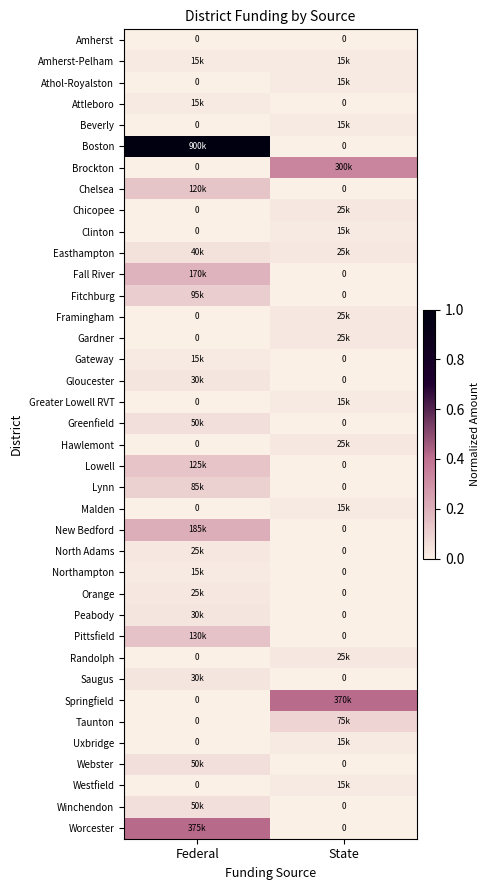

List the labels in order of Pittsfield value, smallest first.

State, Federal